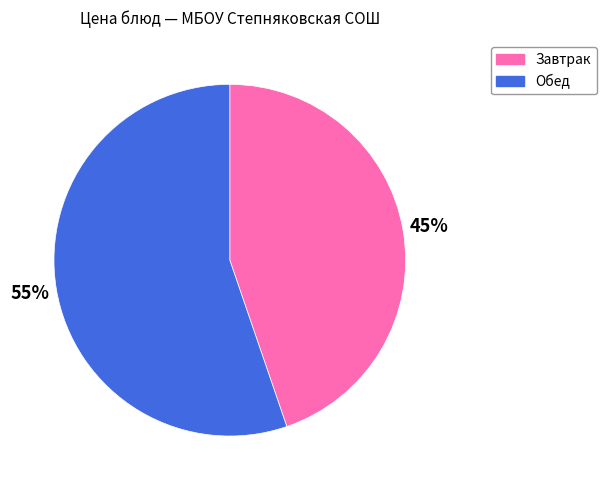

True or false: Завтрак accounts for 31% of the total.

False